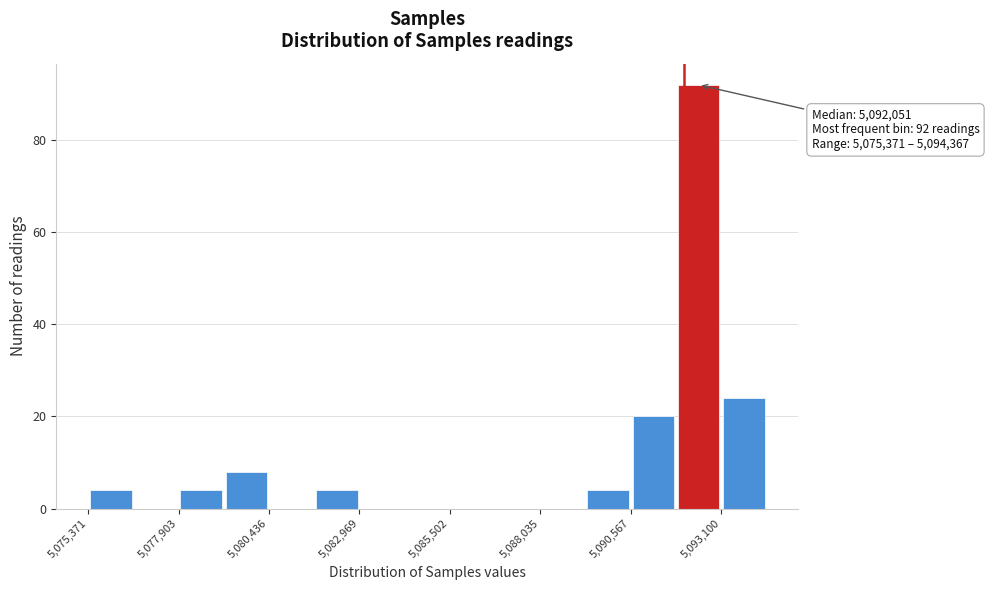

Read against the x-axis, roughly where is the centre of the tallest bar?

5092500